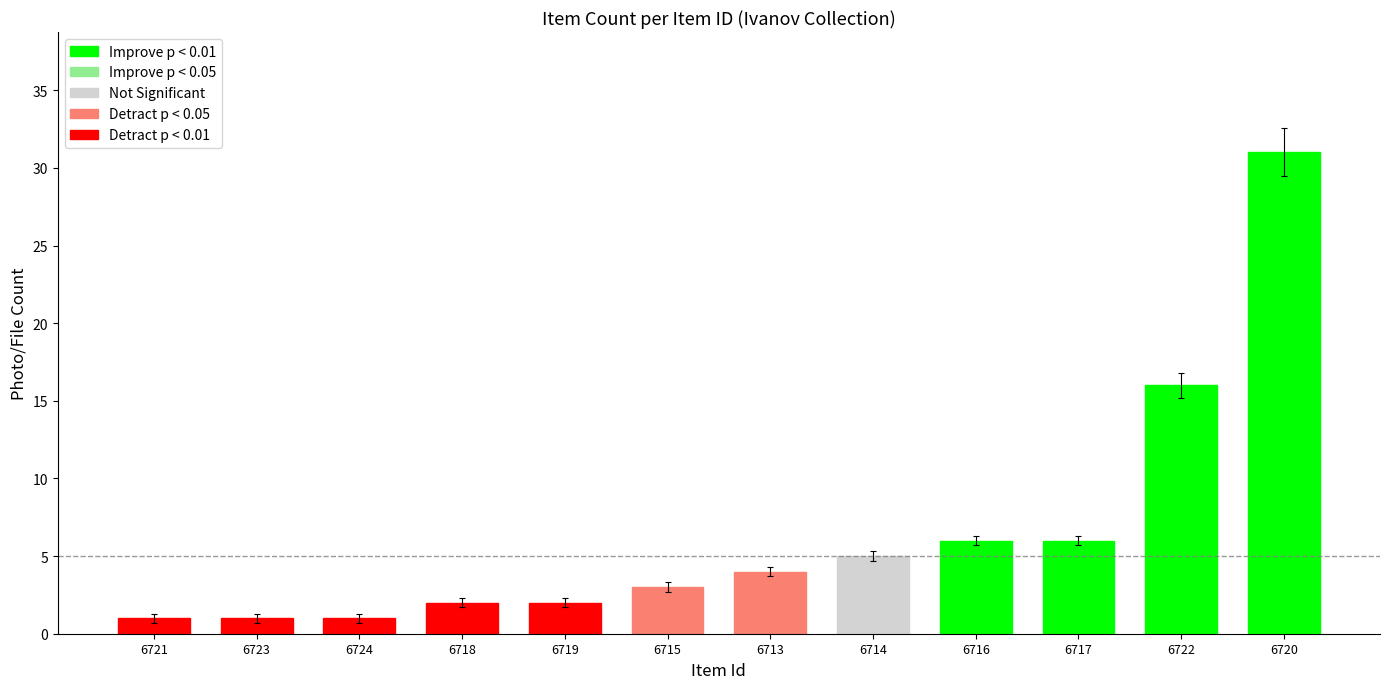

List the labels in order of value, largest first.

6720, 6722, 6716, 6717, 6714, 6713, 6715, 6718, 6719, 6721, 6723, 6724